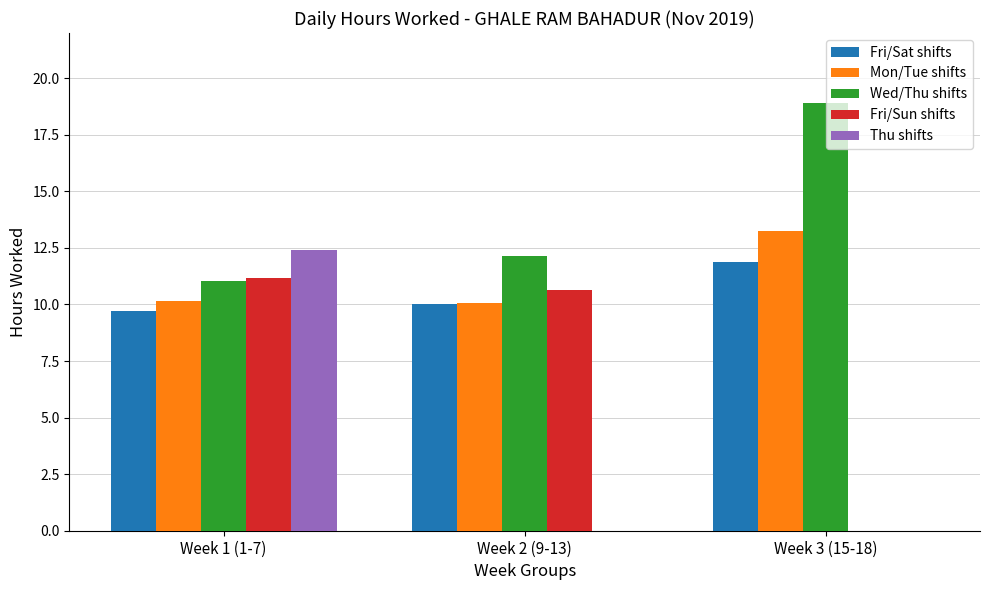

Does the chart contain stacked bars?

No